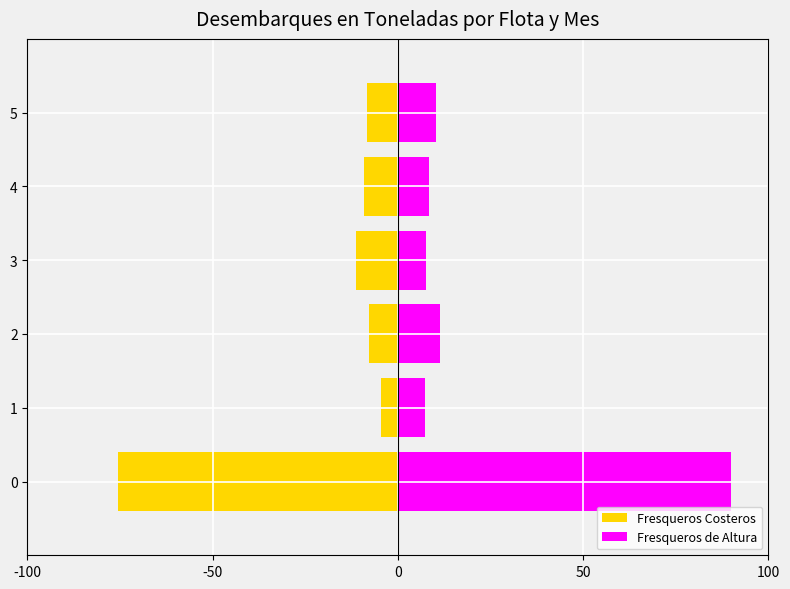

How many series are shown in this chart?

2